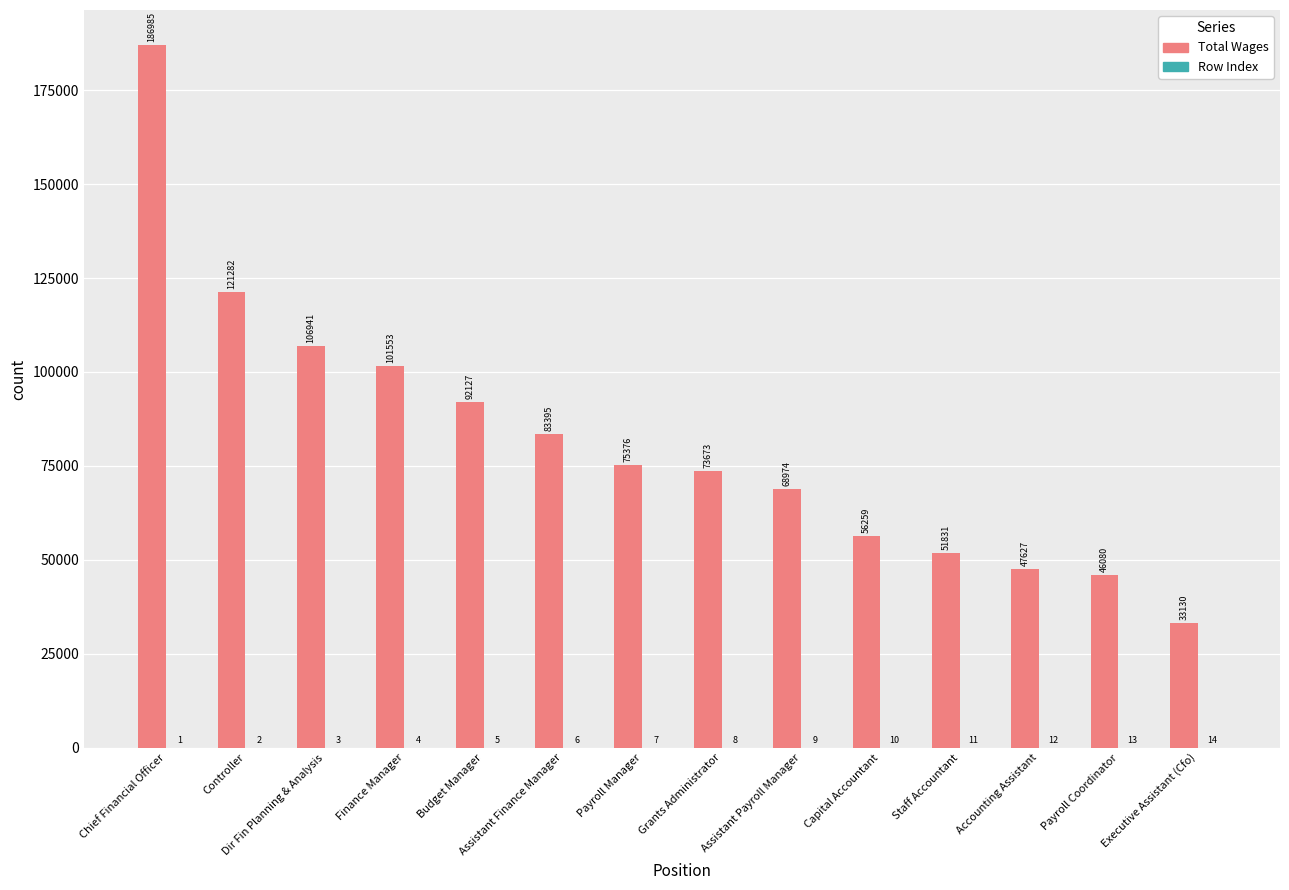

Where is Total Wages nearest to the value 110057?

Dir Fin Planning & Analysis